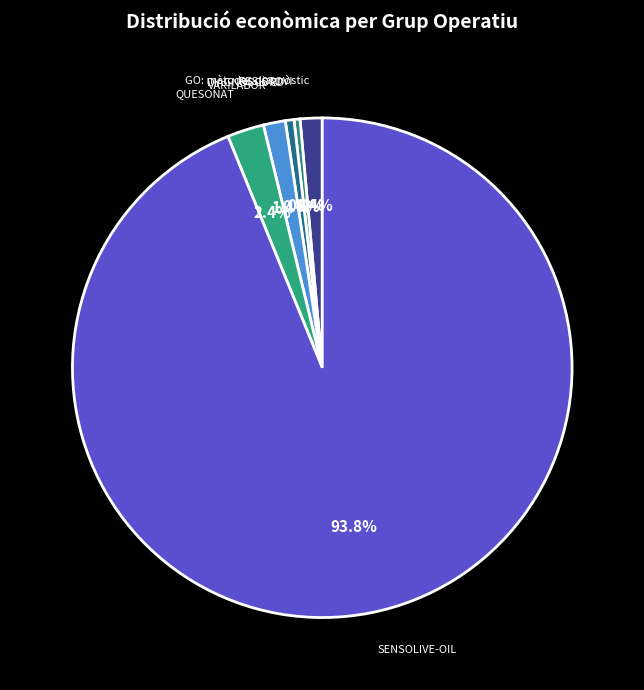

Count the number of slices in the pie.

6